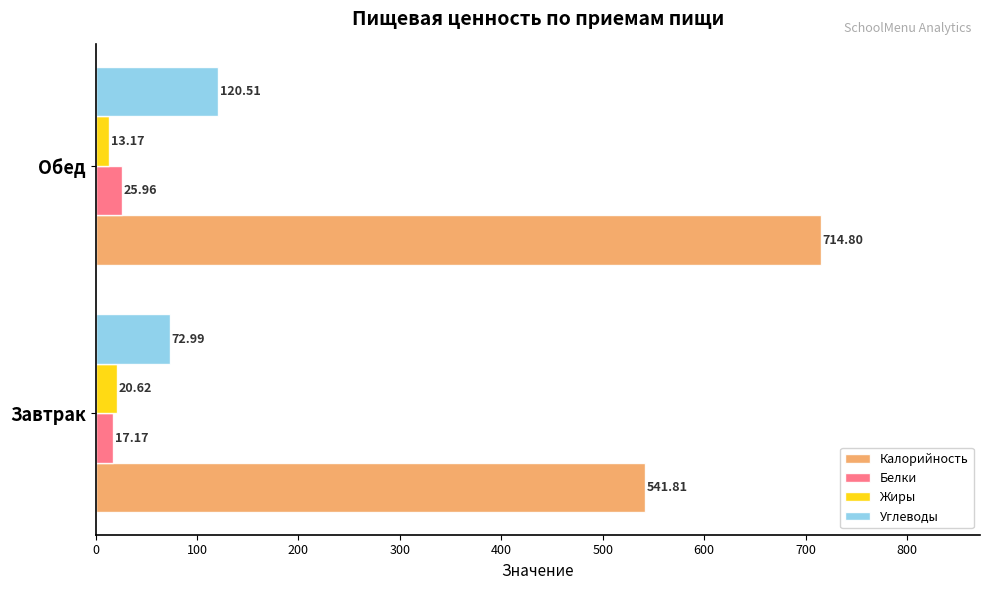

Rank the series by their maximum value, from lowest to highest.

Жиры, Белки, Углеводы, Калорийность